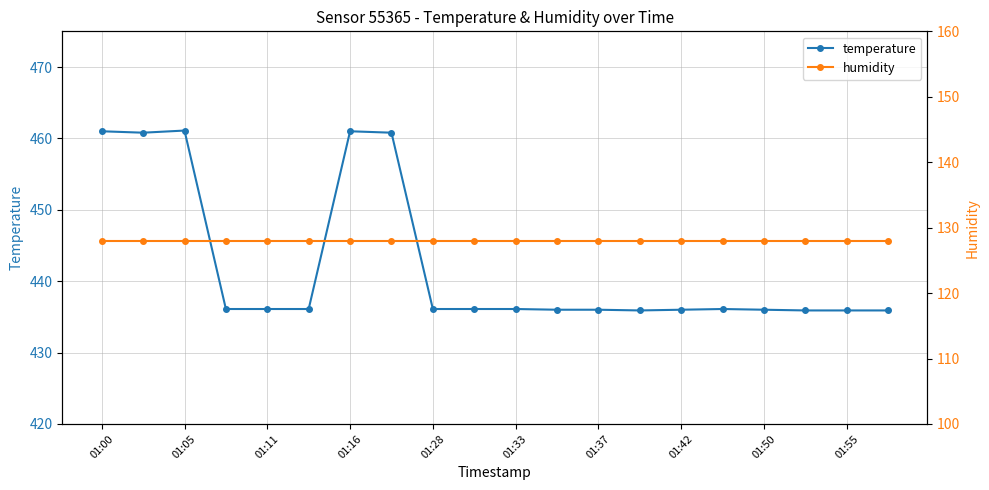

True or false: humidity and temperature intersect in this chart.

False